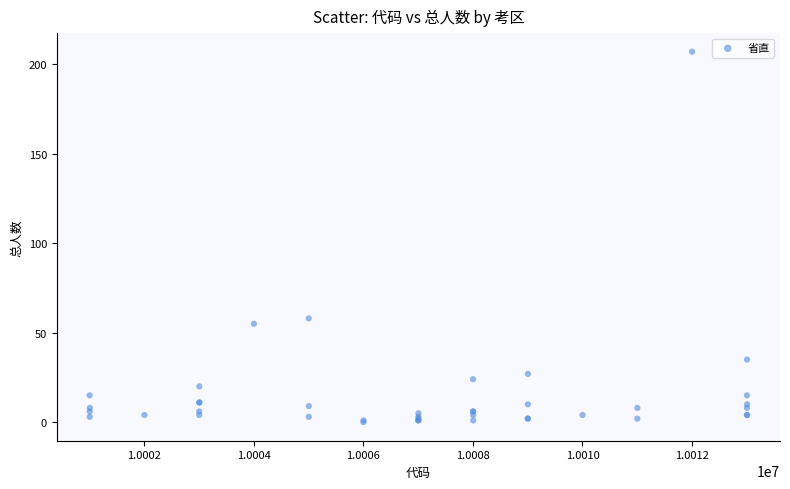

What Y value in the scatter plot is closest to 103?

58